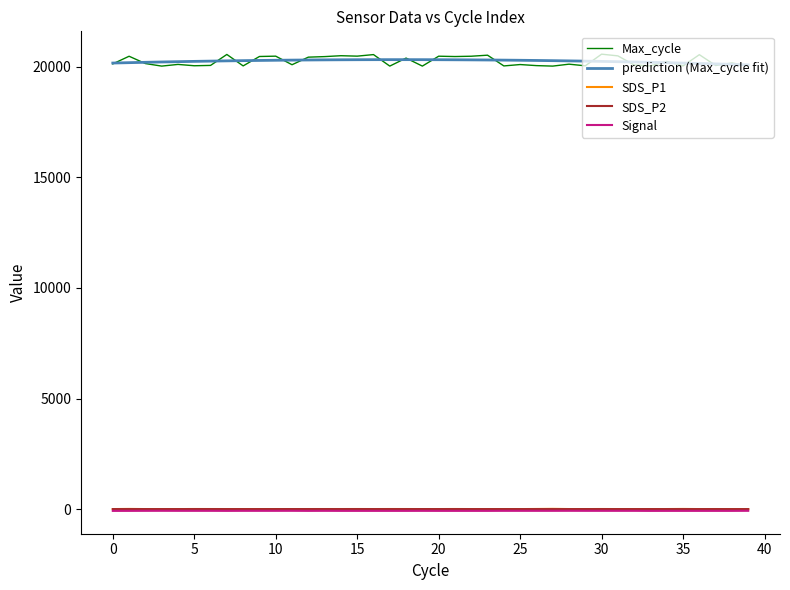

Which series has the widest spread of values?

Max_cycle